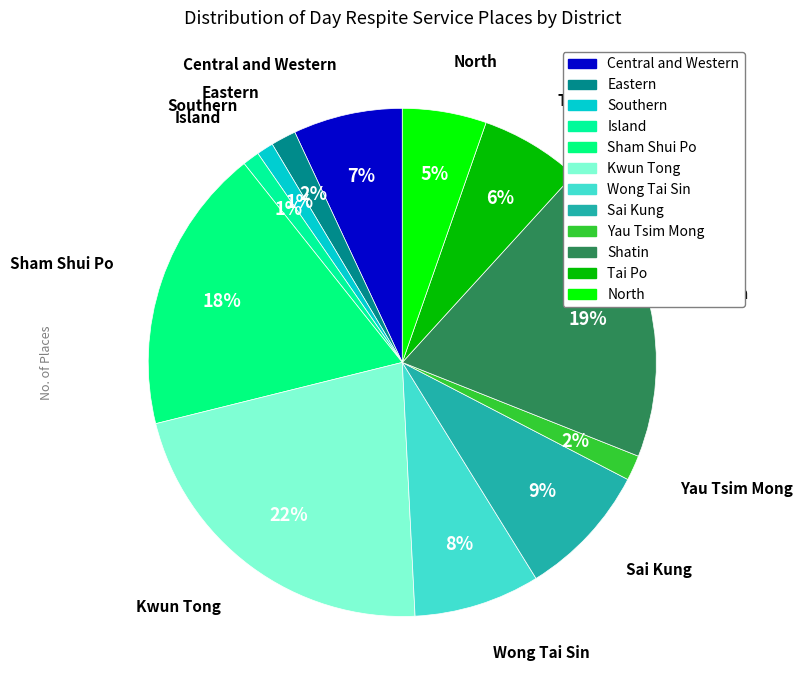

To the nearest percent, what is the combined percentage of Tai Po and North?

12%